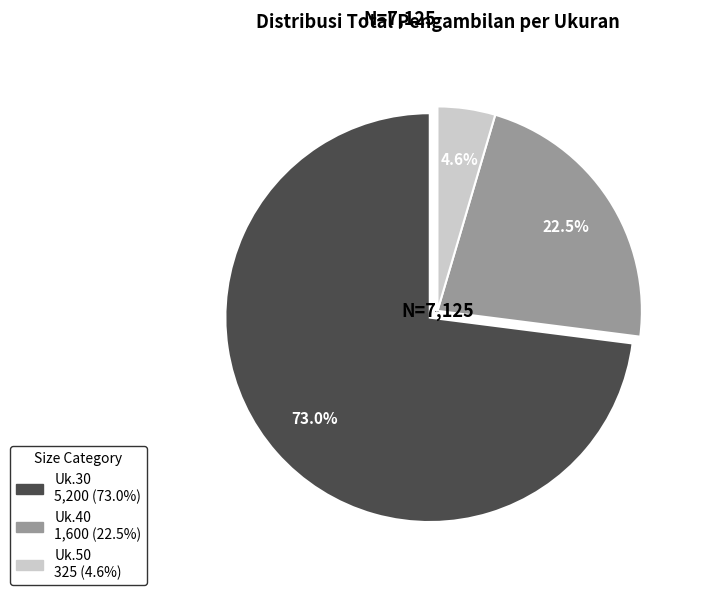

What is the total percentage of Uk.50 and Uk.30?

77.5%